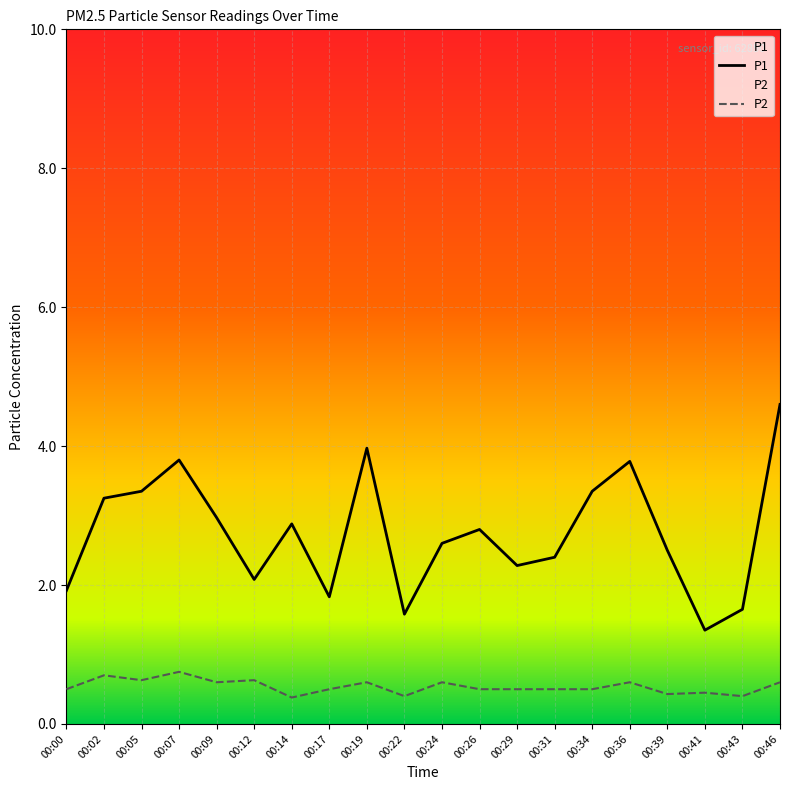

What is the value of the P1 point at the 2nd from the left?

3.2